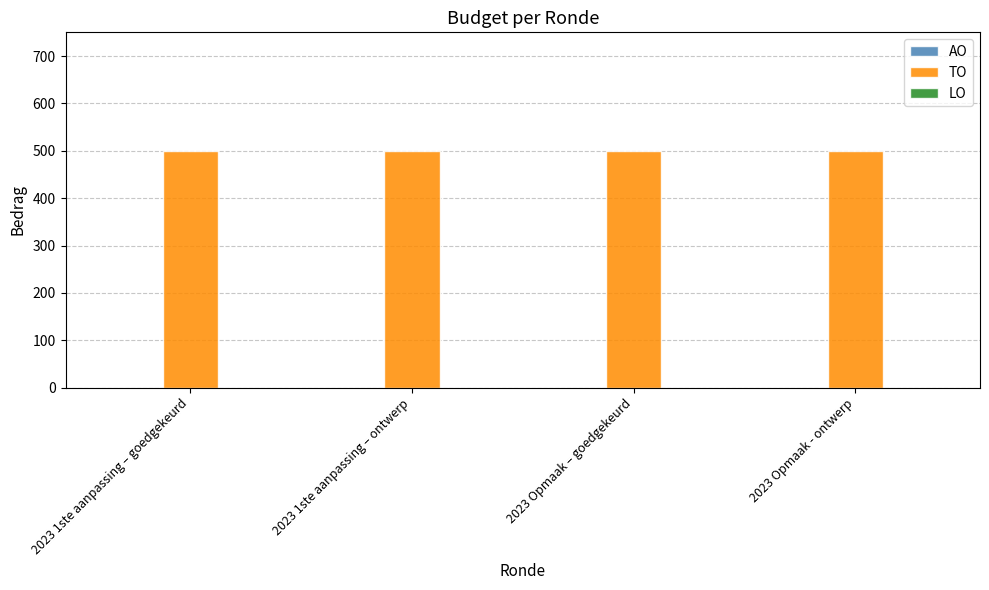

How many series are shown in this chart?

3